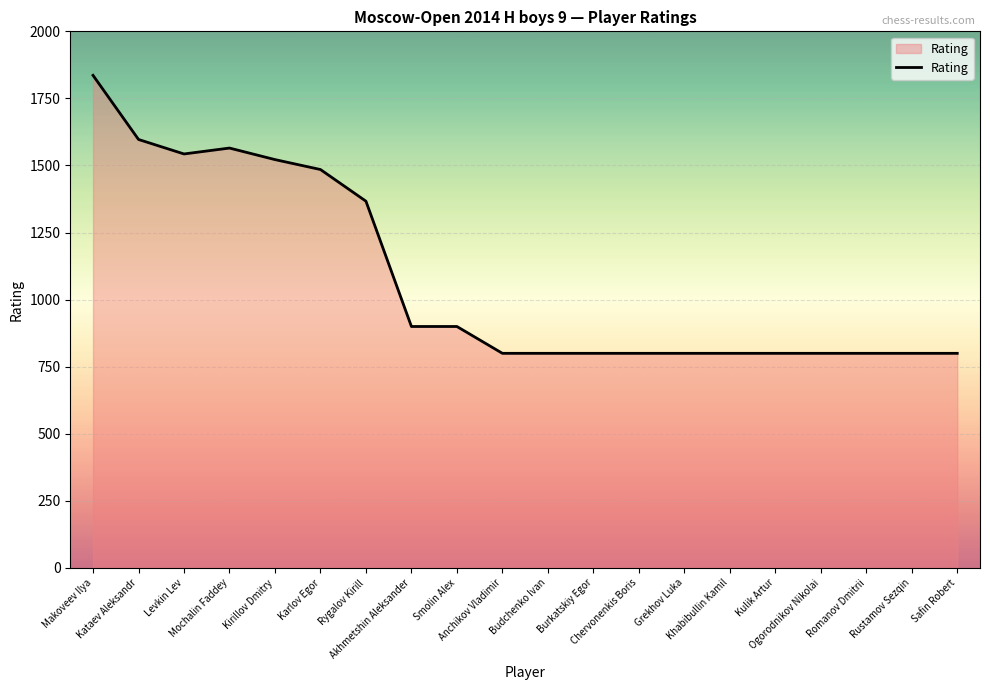

What is the maximum value shown in the chart?

1836